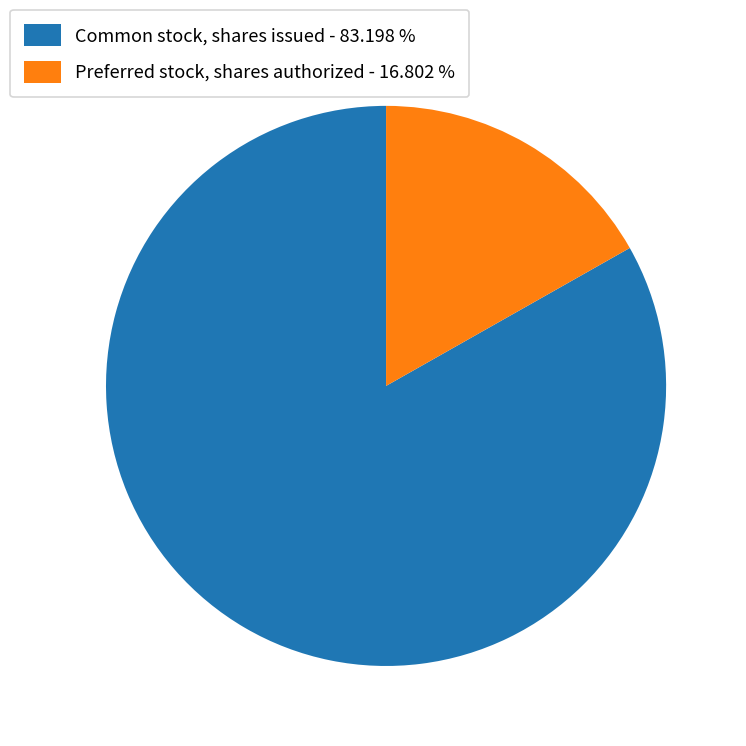

What is the majority slice?

Common stock, shares issued - 83.198 %